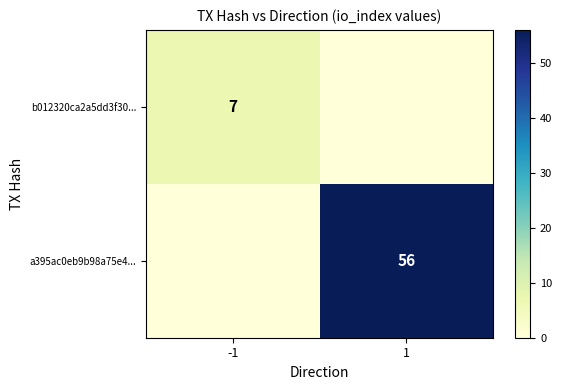

What is the sum of all b012320ca2a5dd3f30... values?

7